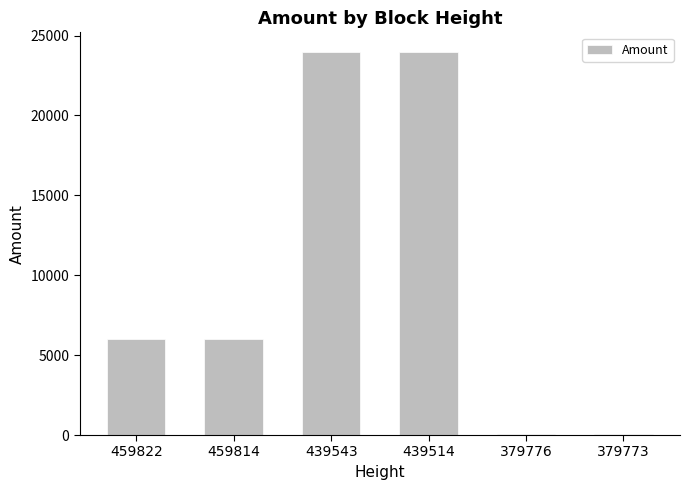

What is the sum of all values?

60079